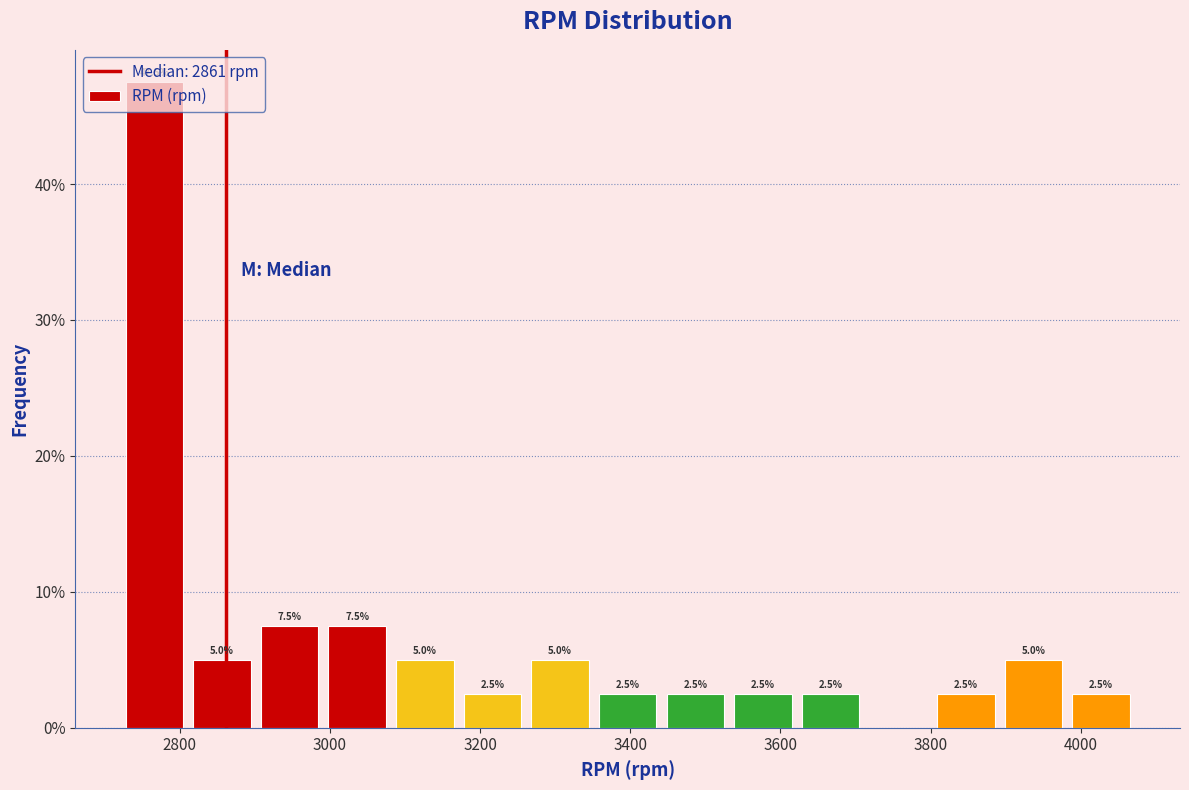

Which range on the x-axis has the tallest bar?

2720 to 2820